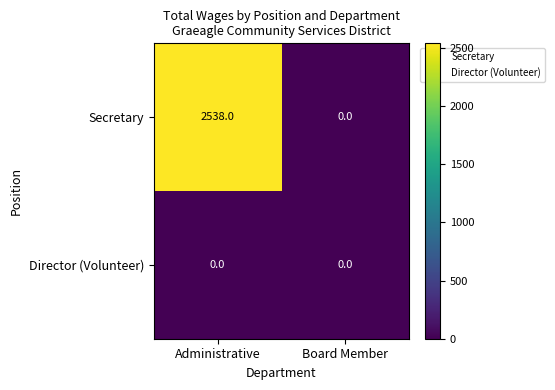

List the series in order of their peak value, highest first.

Secretary, Director (Volunteer)